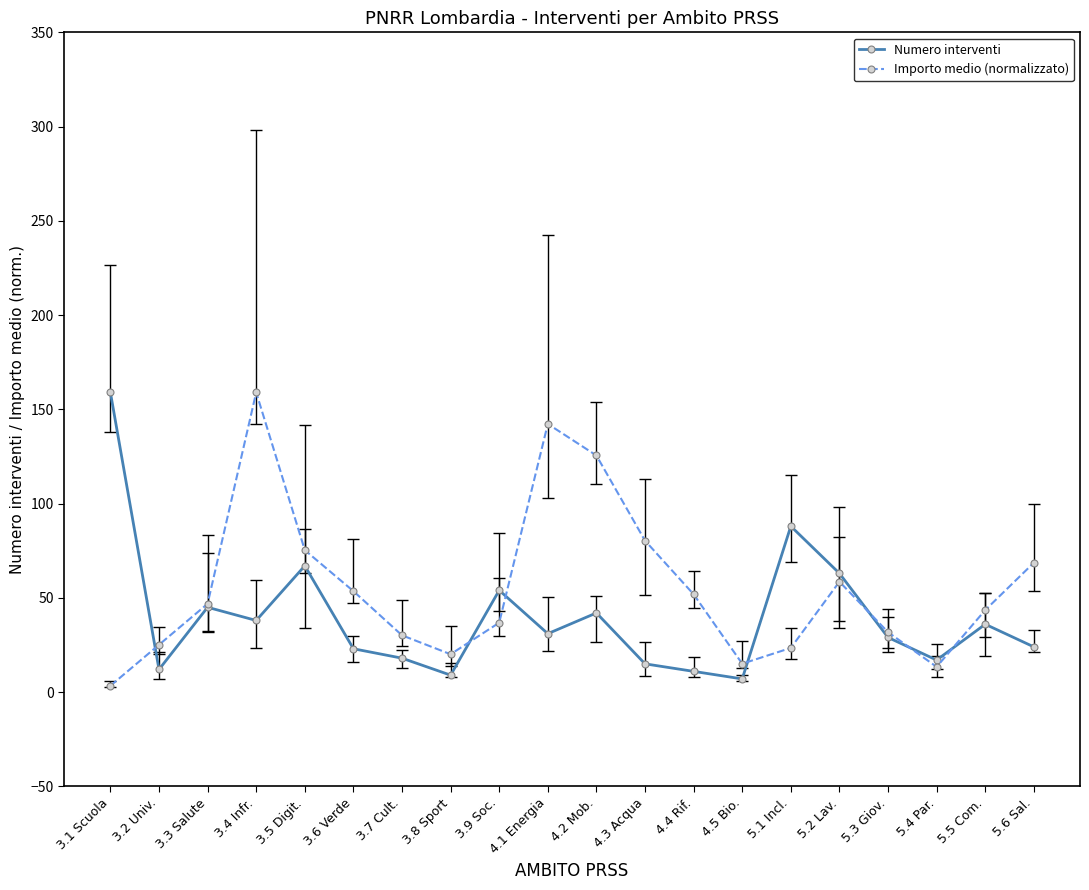

What are all the series names shown in the legend?

Numero interventi, Importo medio (normalizzato)